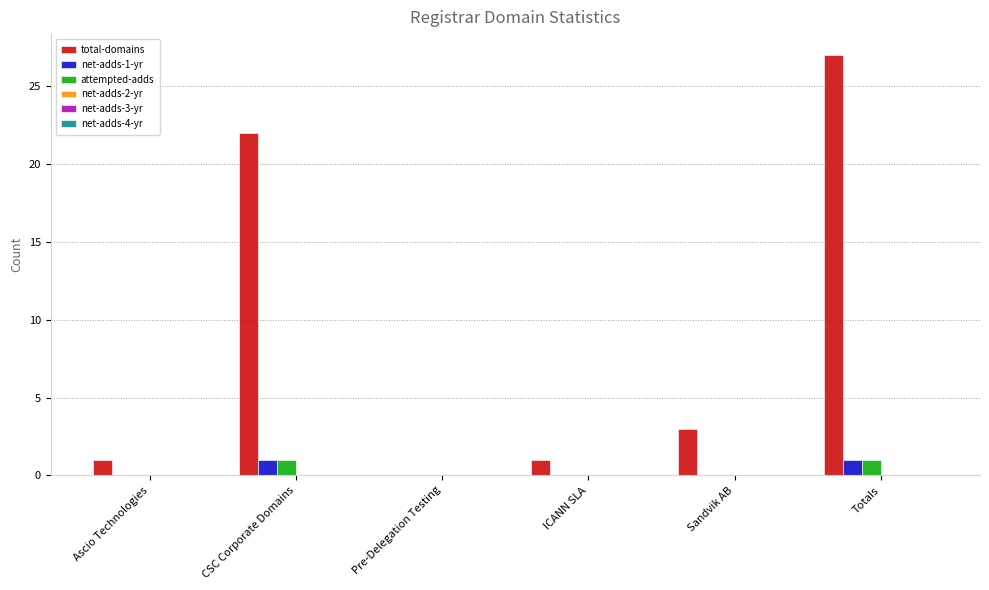

Between Sandvik AB and Totals, which series saw the biggest shift?

total-domains